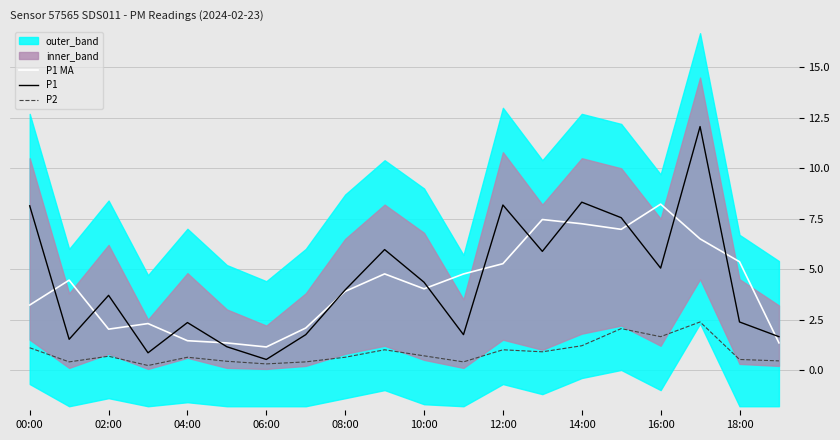

The value of P1 at 18:00 is 2.4. True or false?

True